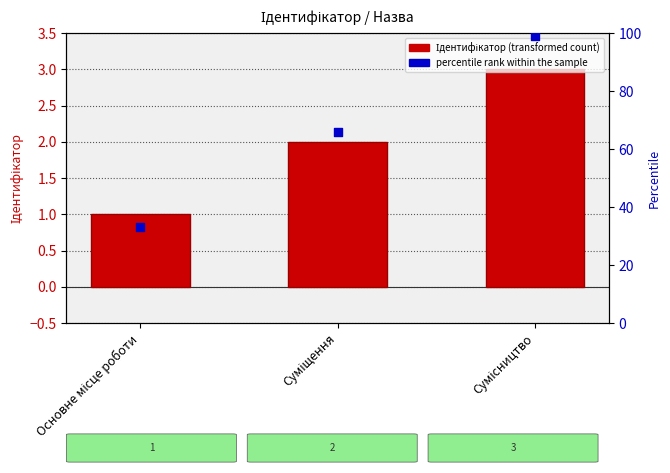

What is the ratio of the value at Суміщення to the value at Основне місце роботи?

2.0